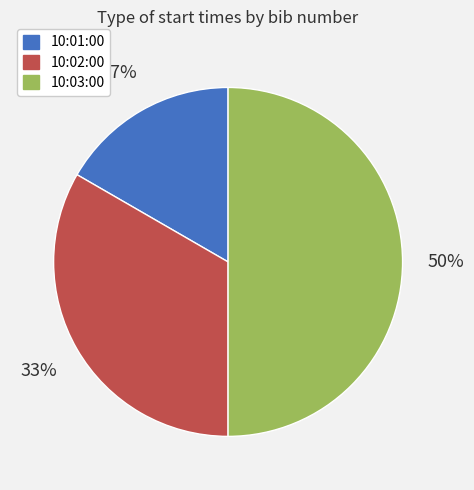

The 10:02:00 slice represents 45% of the pie. True or false?

False